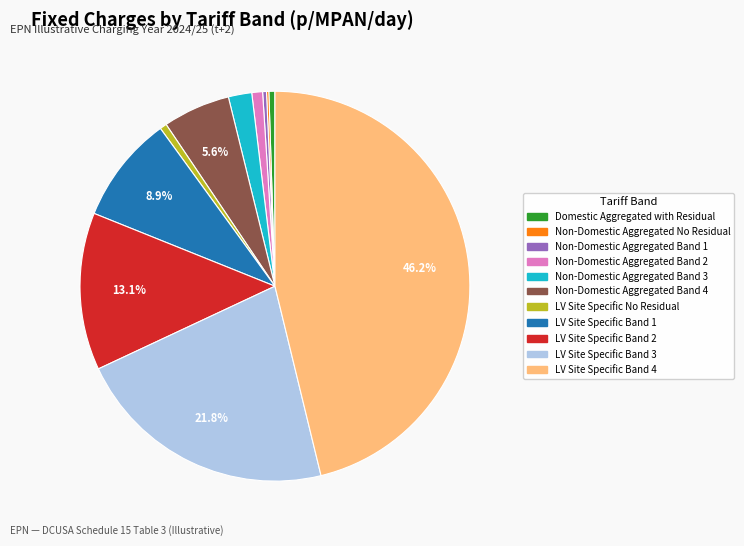

Which category has the biggest portion of the pie?

LV Site Specific Band 4